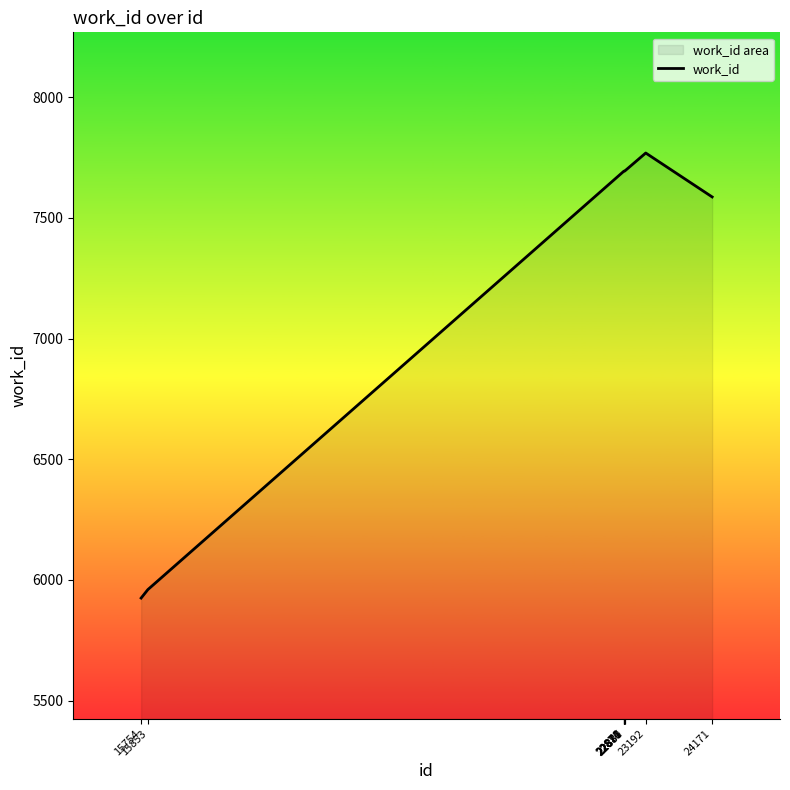

How many points are higher than both their immediate neighbors (excluding endpoints)?

1